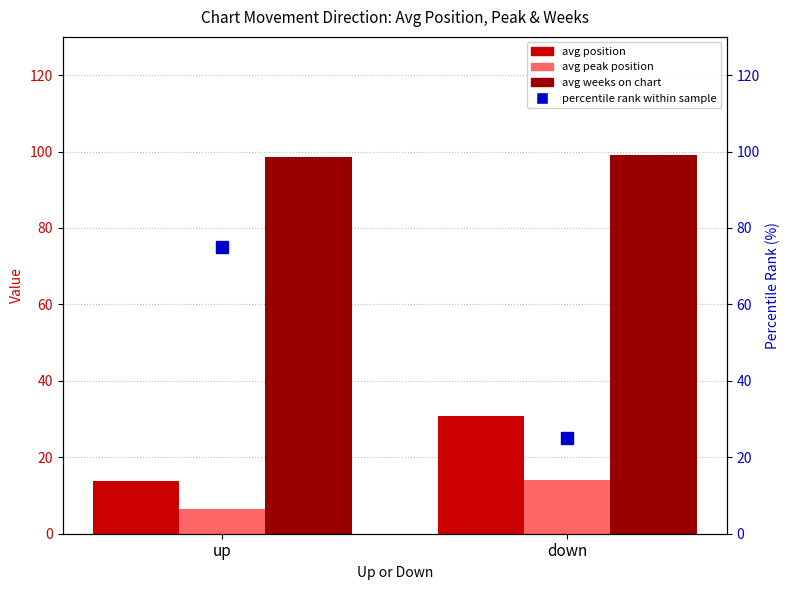

What value does the avg peak position series have at up?

6.6